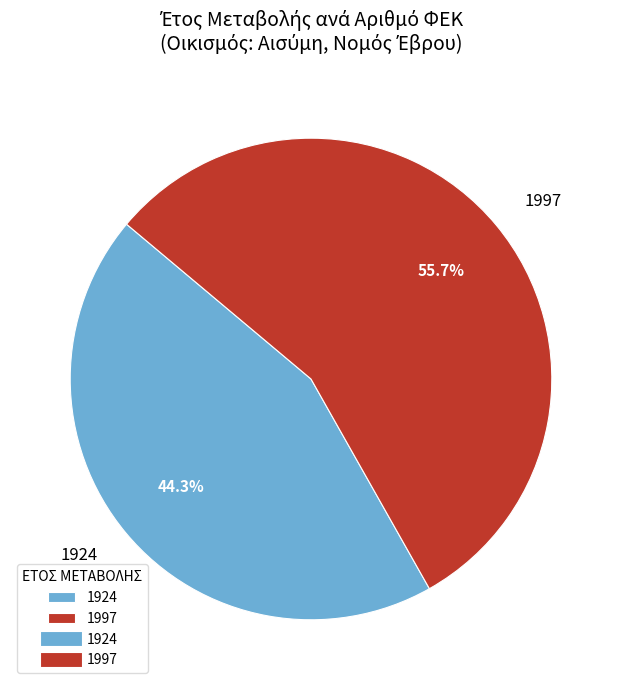

Between 1997 and 1924, which is larger?

1997